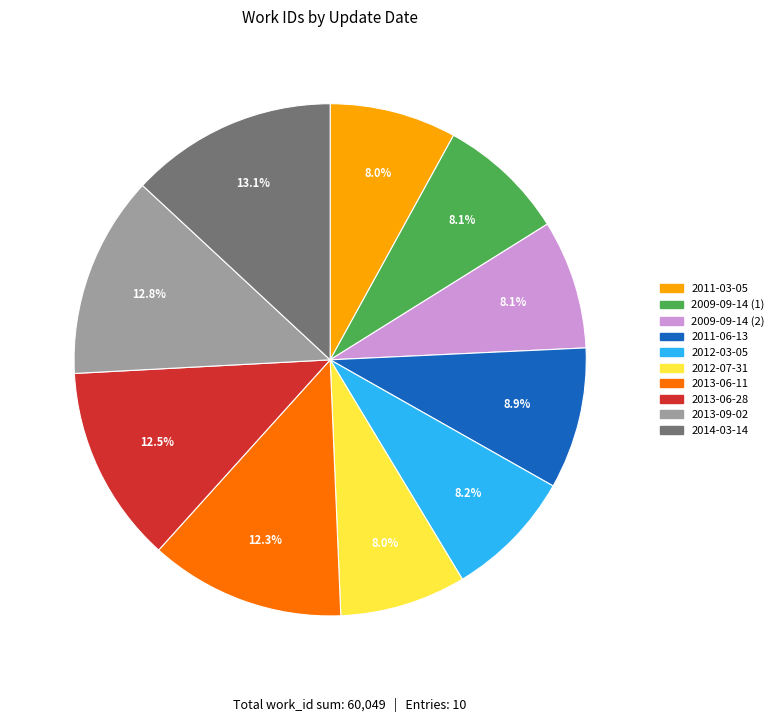

What percentage is the 2011-06-13 slice, to the nearest percent?

9%